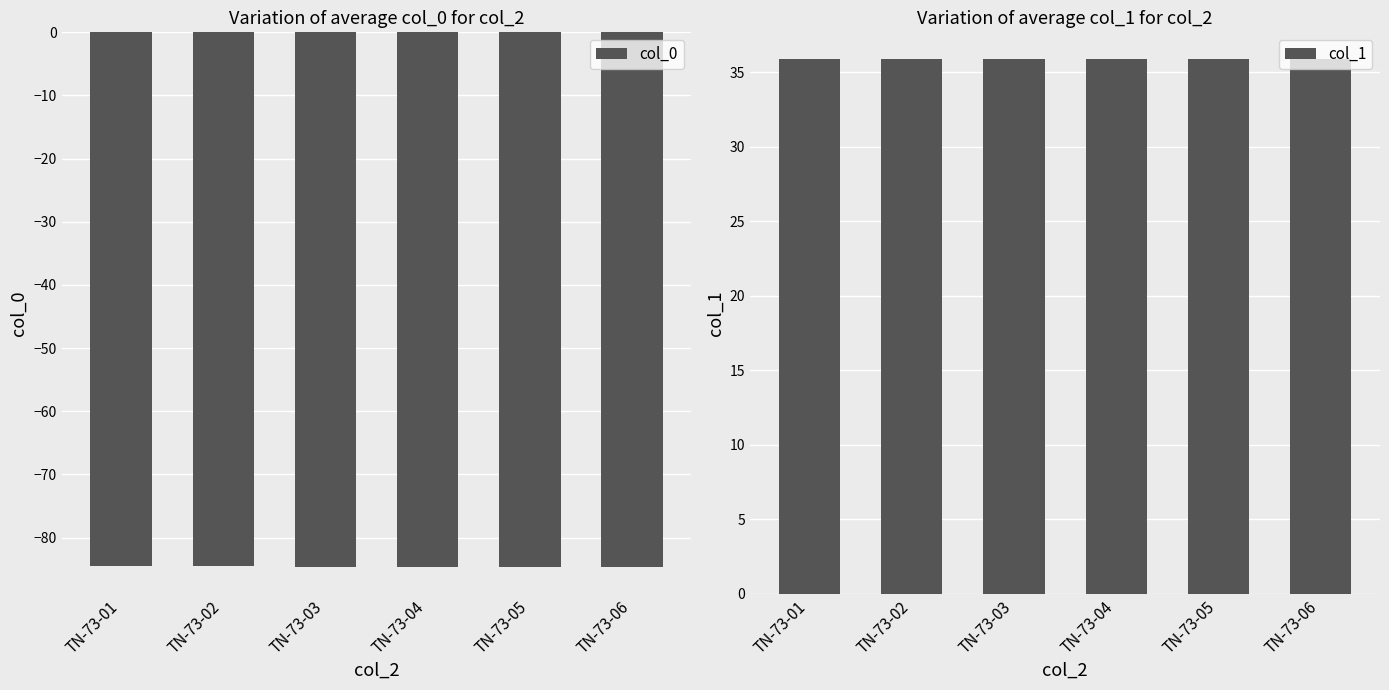

The value of col_1 at TN-73-05 is 54.7. True or false?

False